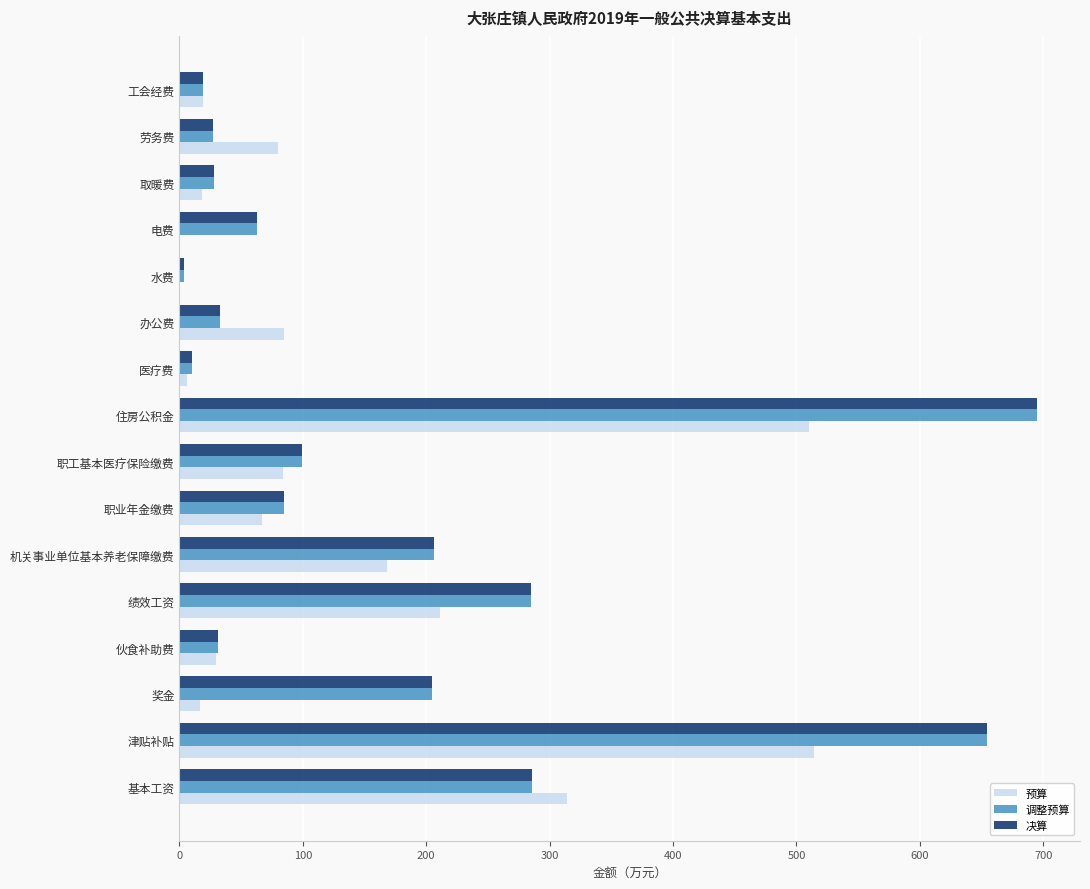

Is the value of 调整预算 at 取暖费 greater than the value of 决算 at 电费?

No